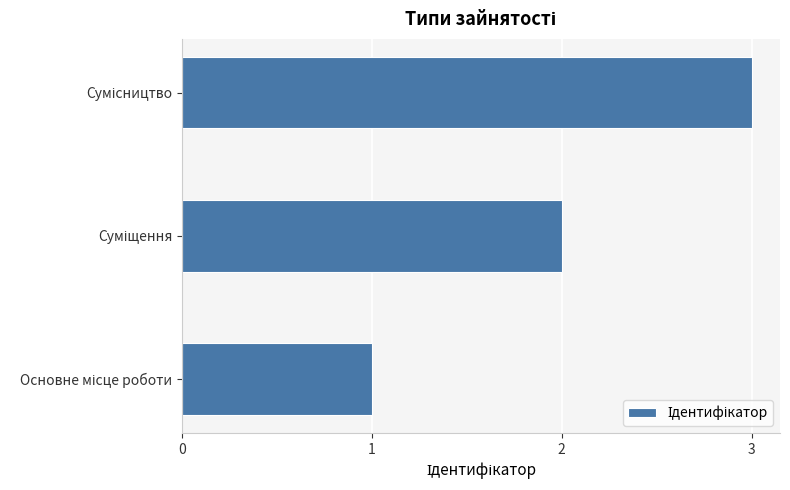

How many series are shown in this chart?

1